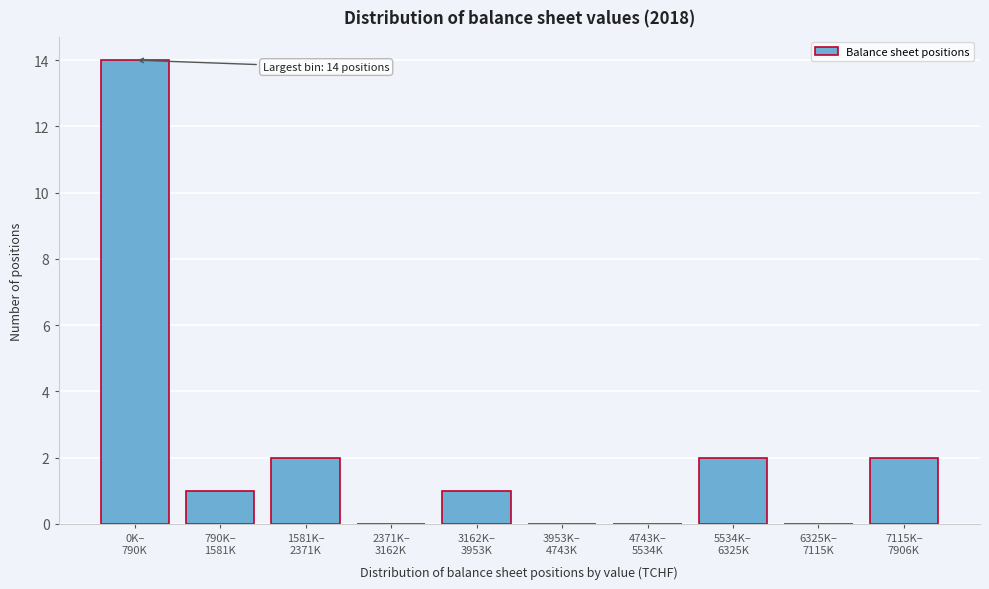

What is the maximum value shown in the chart?

14